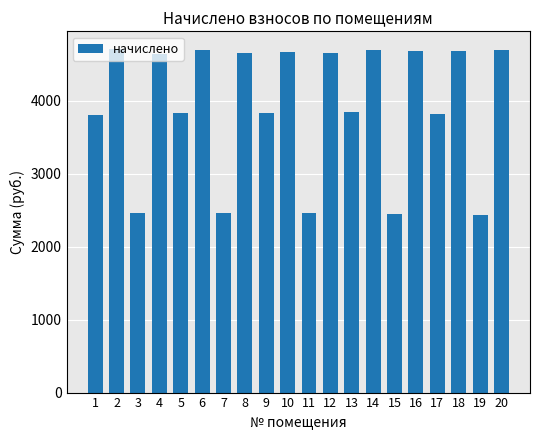

At which label does the data first exceed 4635?

2